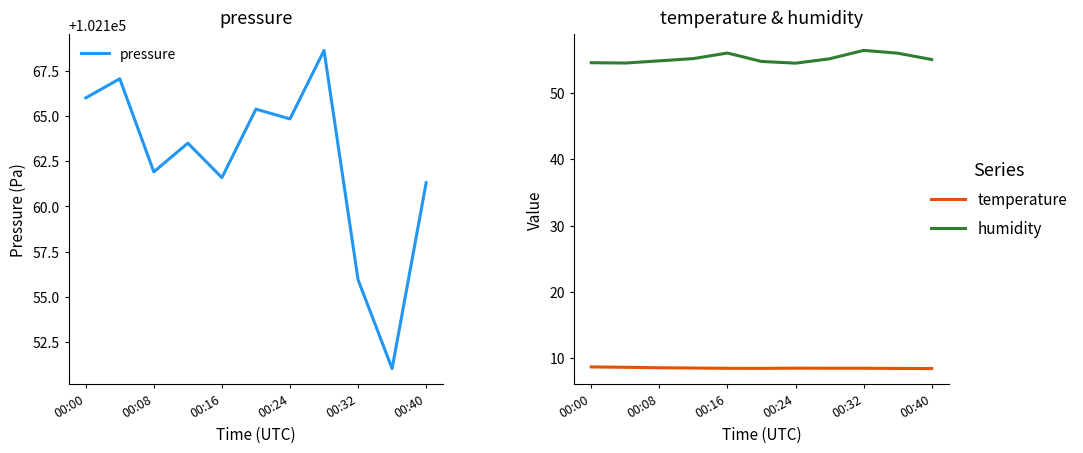

What is the sum of all temperature values?

93.6